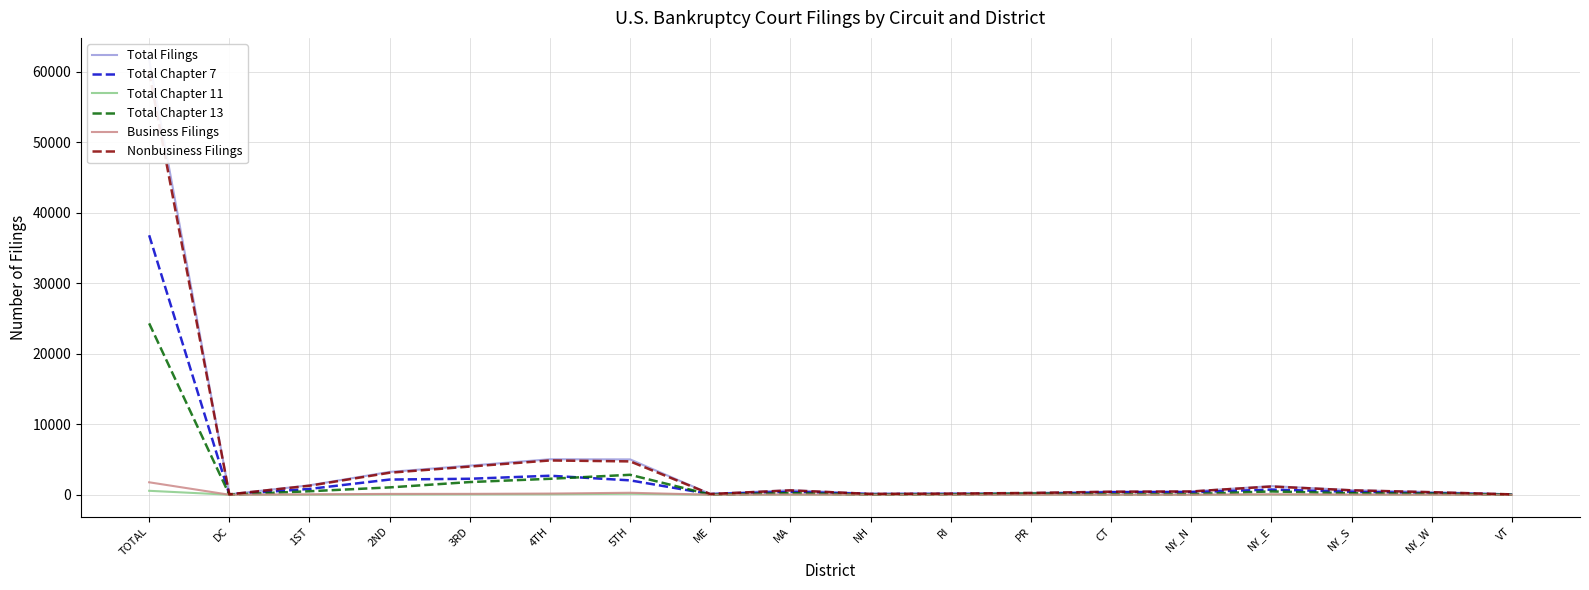

True or false: Total Chapter 11 and Business Filings intersect in this chart.

False